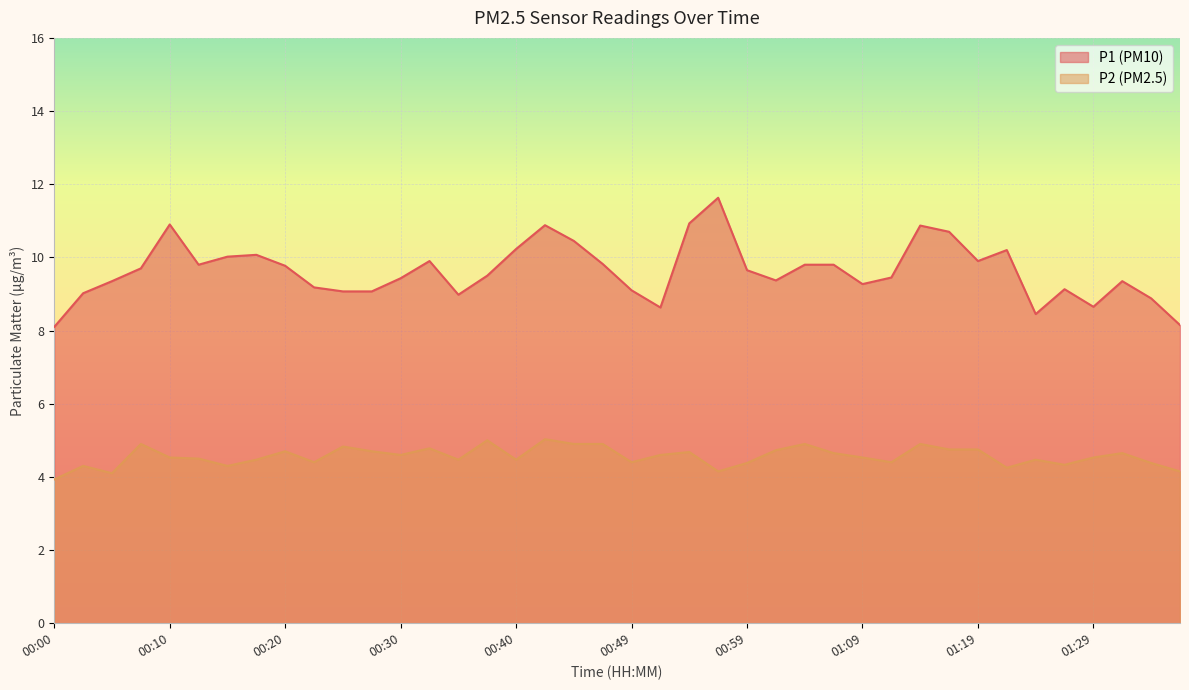

True or false: P2 and P1 intersect in this chart.

False